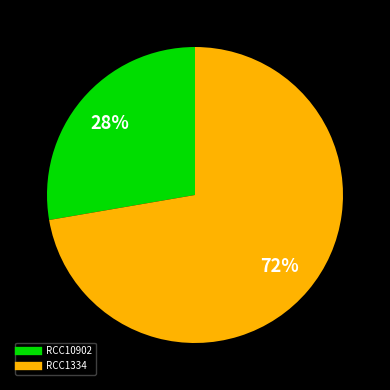

To the nearest percent, what is the combined percentage of RCC1334 and RCC10902?

100%